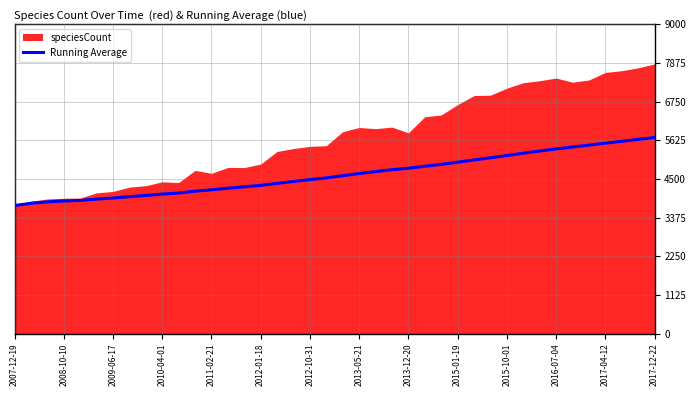

What is the maximum value for Running Average?

5704.4